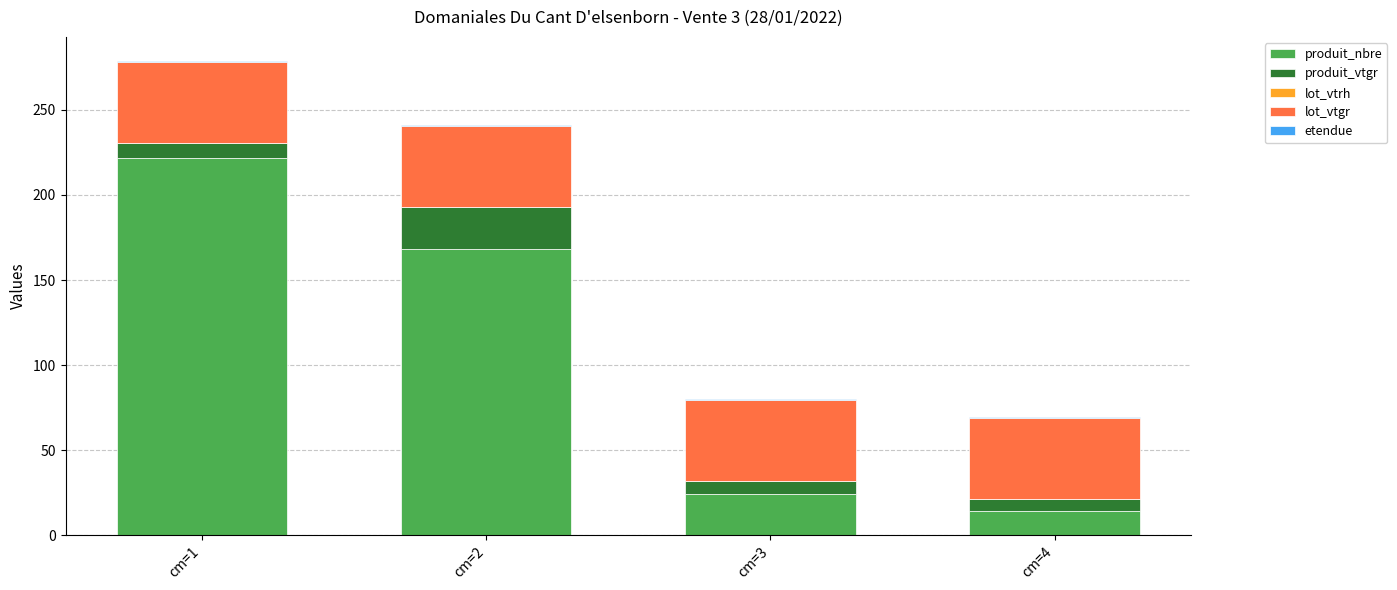

At which category is the sum across all series the highest?

cm=1